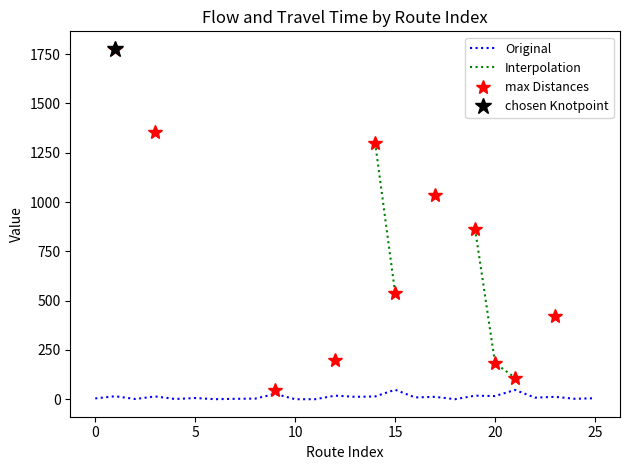

What is the highest value of the Original series?

48